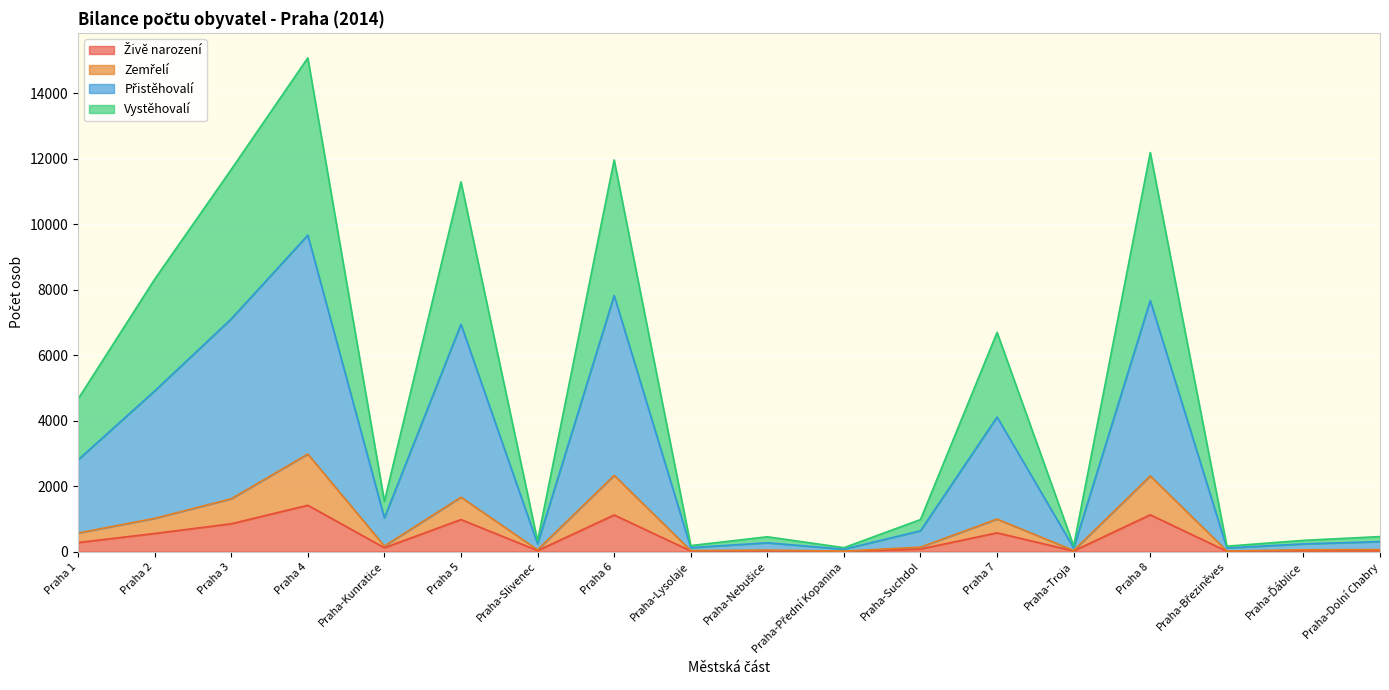

At which category is the sum across all series the highest?

Praha 4